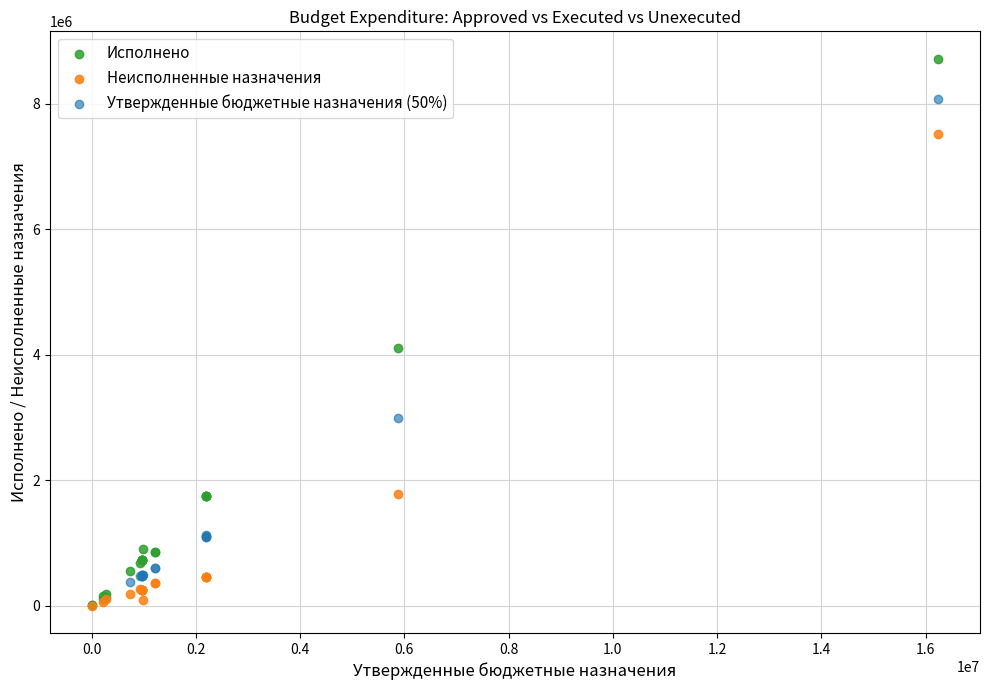

What are all the series names shown in the legend?

Исполнено, Неисполненные назначения, Утвержденные бюджетные назначения (50%)